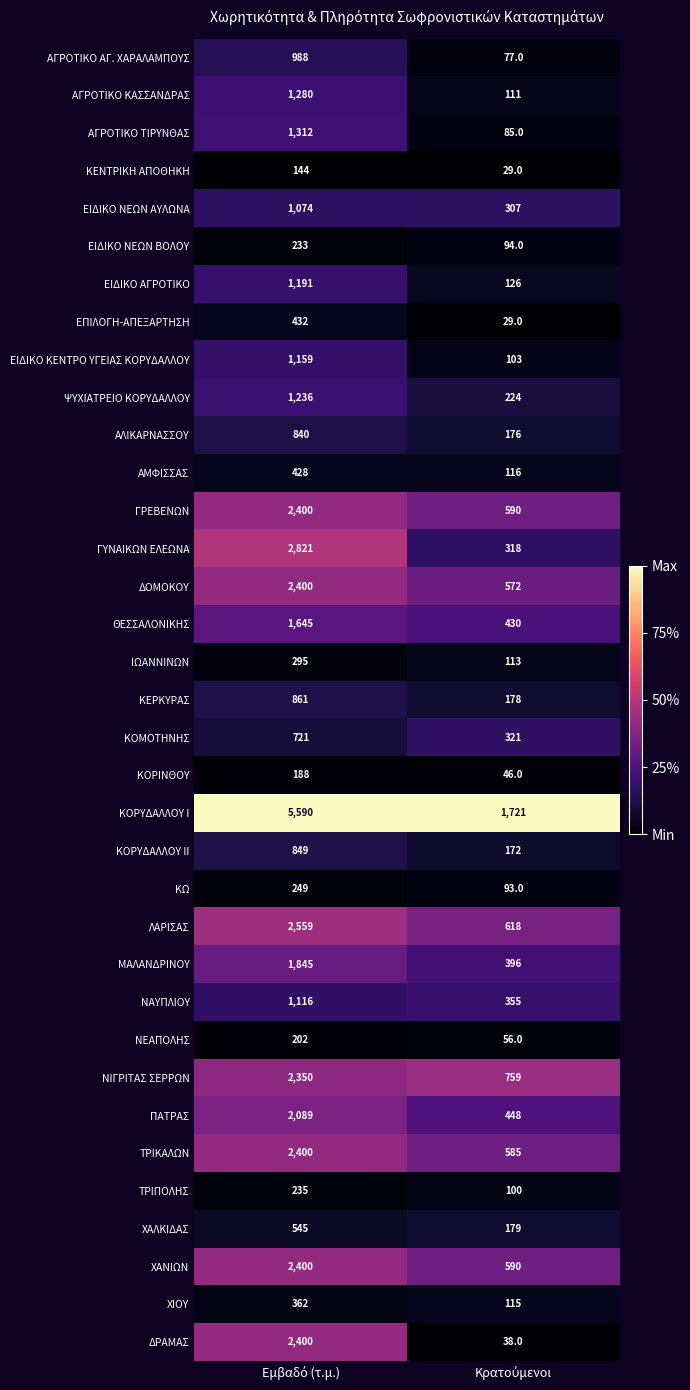

What is the difference between the maximum and minimum values in the ΛΑΡΙΣΑΣ series?

1941